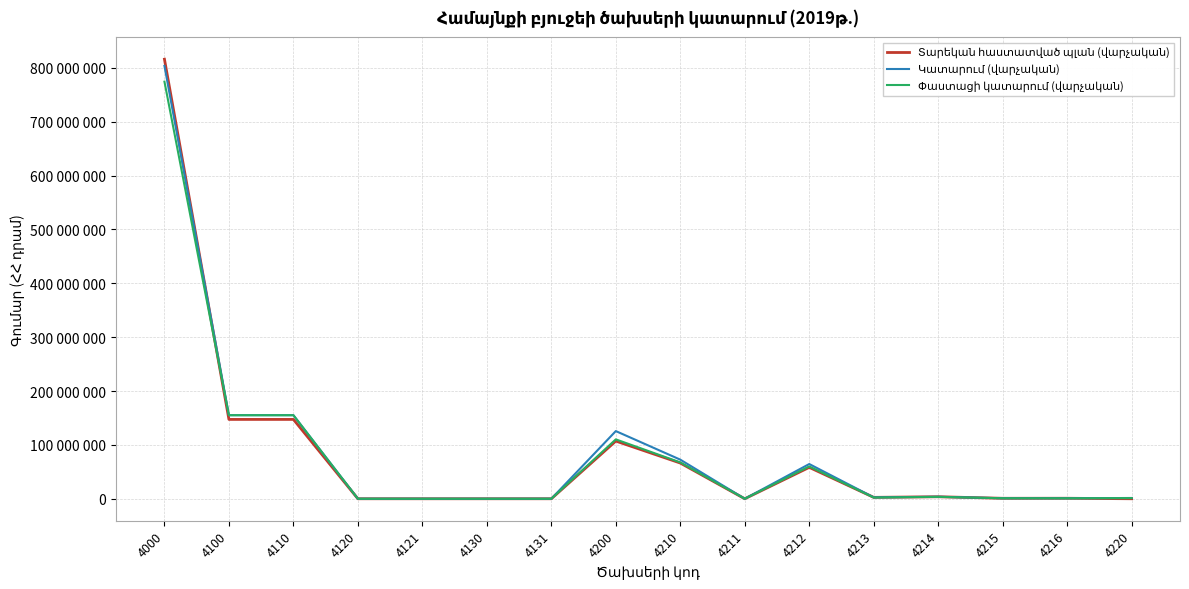

Where is the first local maximum for Տարեկան հաստատված պլան (վարչական)?

4200